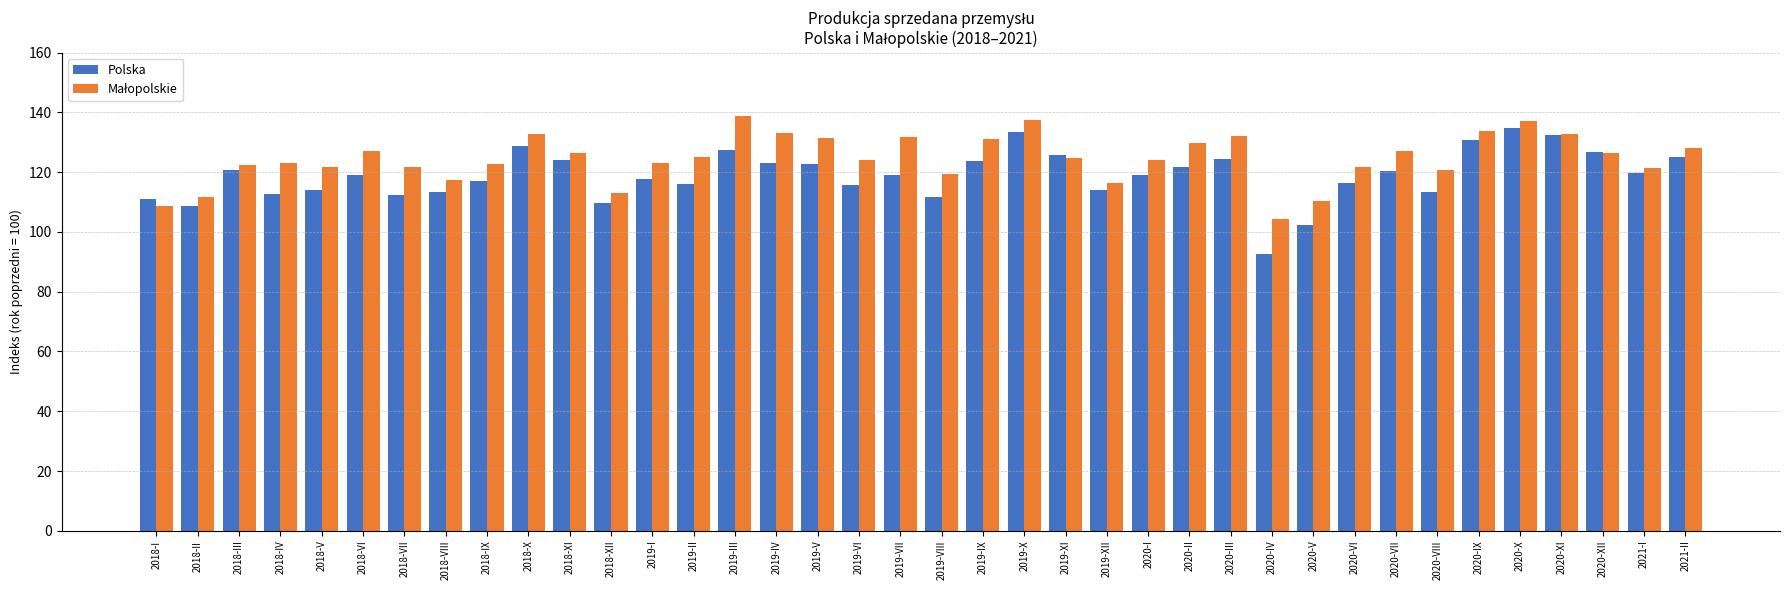

Which label corresponds to the smallest value in the chart?

2020-IV